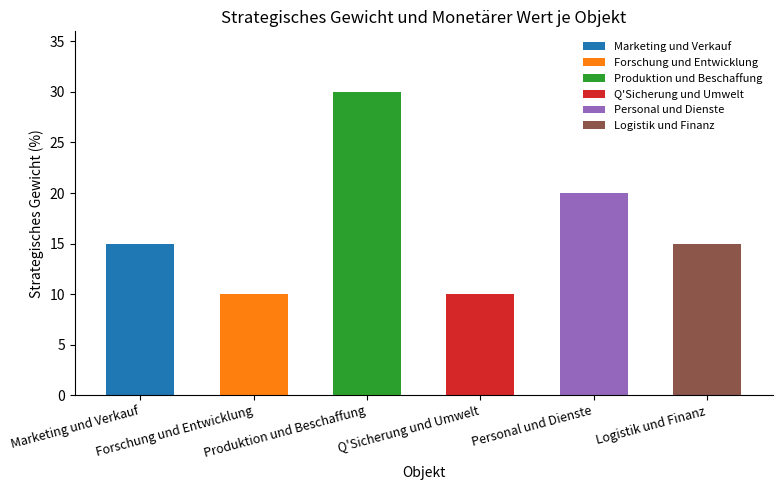

Approximately how many times larger is the value at Personal und Dienste compared to Q'Sicherung und Umwelt?

2.0